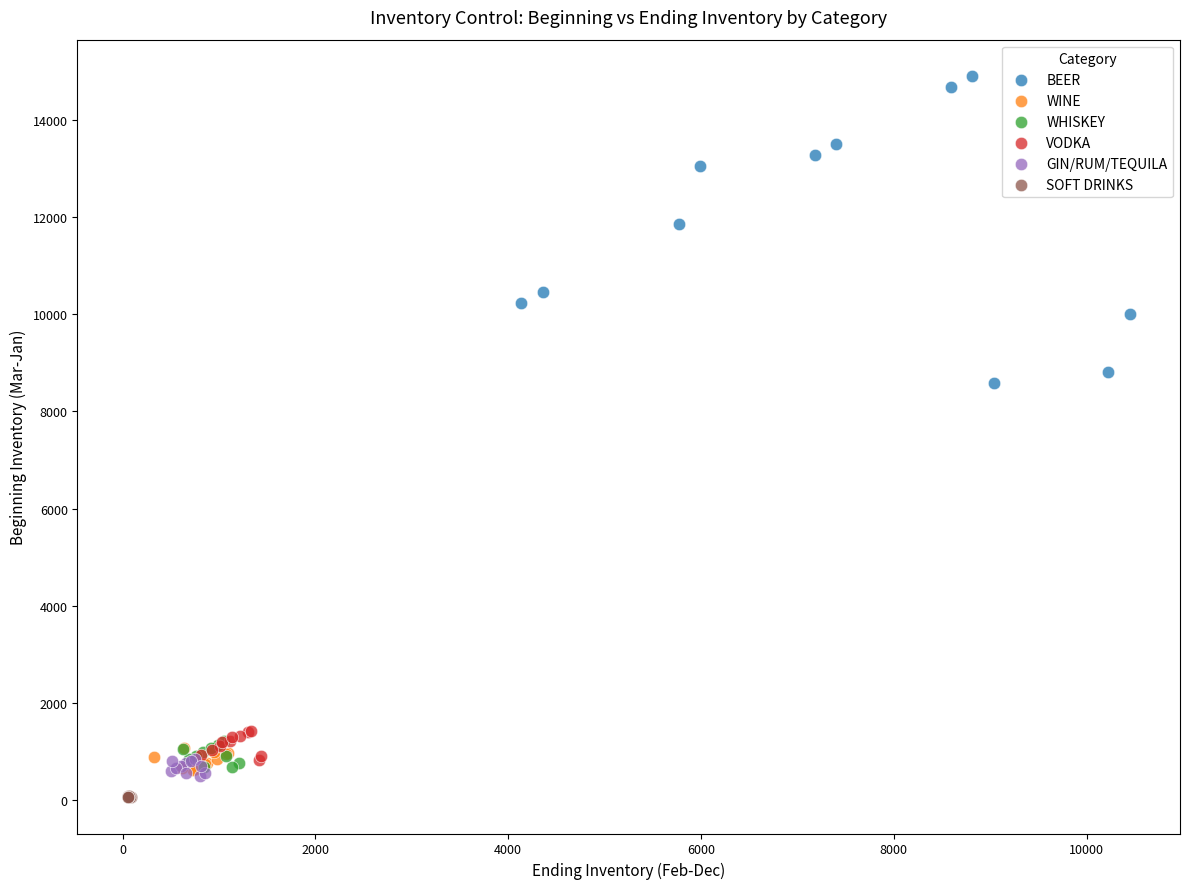

Which series contains the highest Y value?

BEER